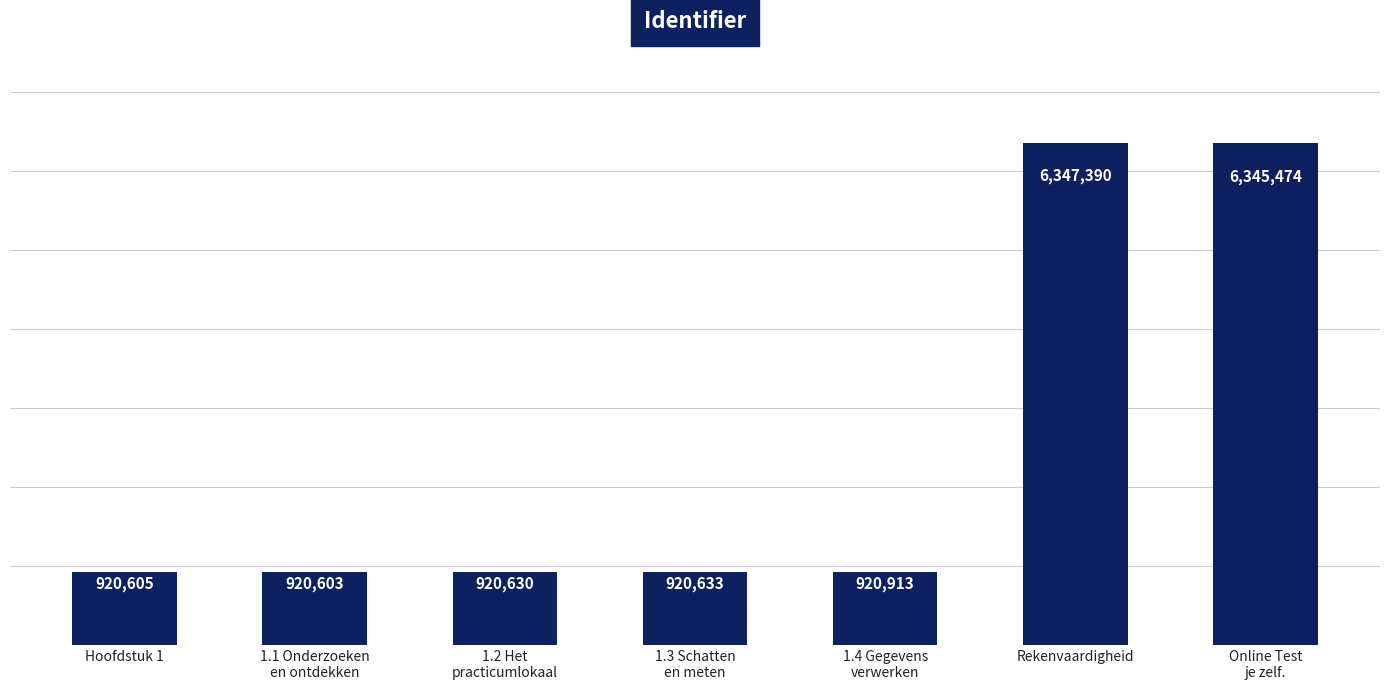

What is the label of the 5th bar from the right?

1.2 Het
practicumlokaal